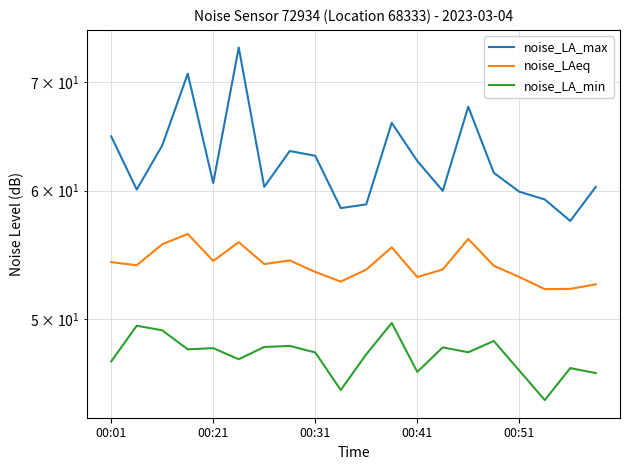

What position from the left is 00:41?

4